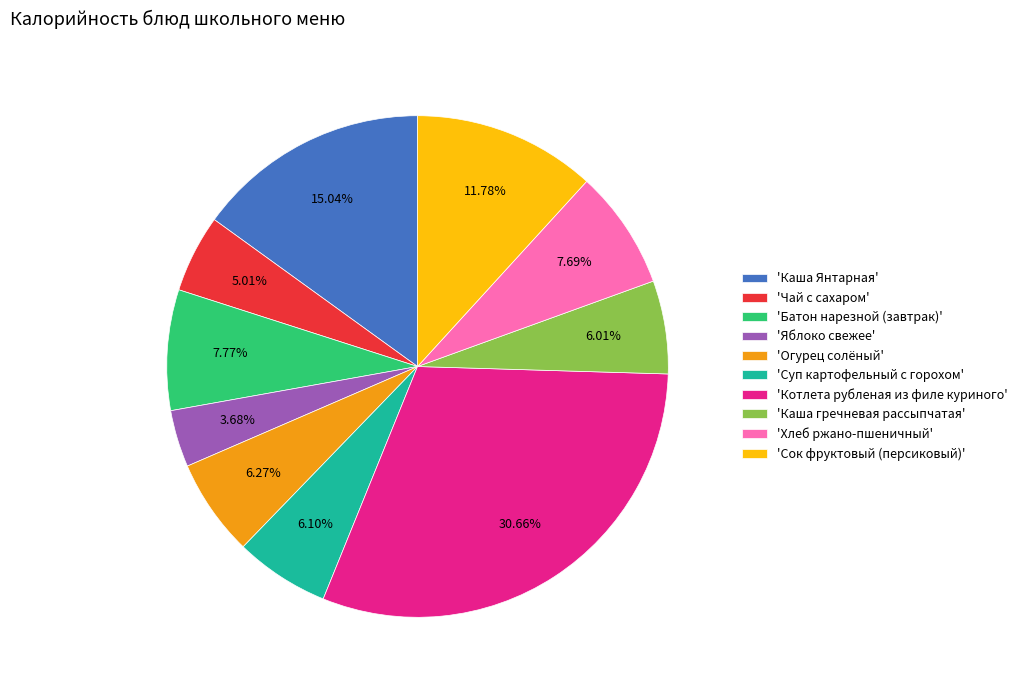

What is the ratio of the value at 'Котлета рубленая из филе куриного' to the value at 'Батон нарезной (завтрак)'?

3.9